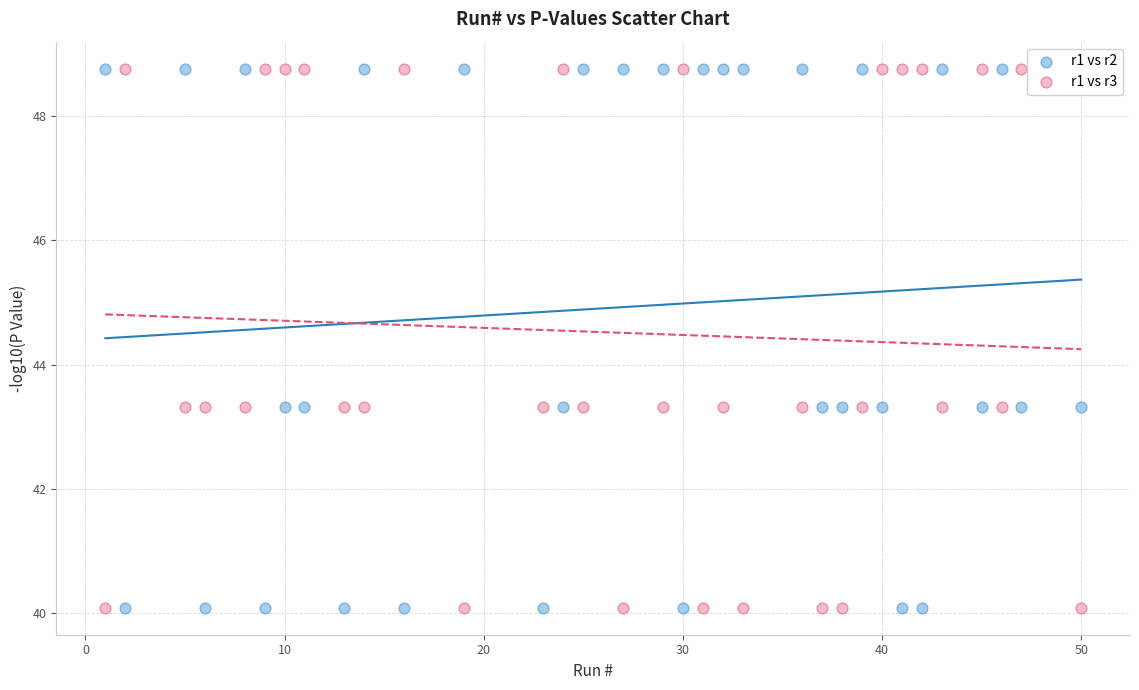

What are all the series names shown in the legend?

r1 vs r2, r1 vs r3